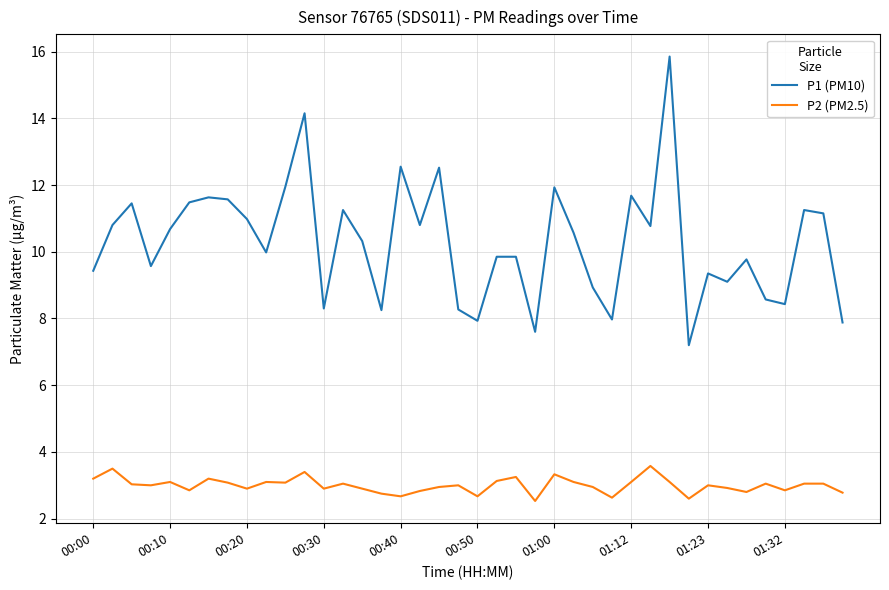

What is the minimum value for P1 (PM10)?

7.2